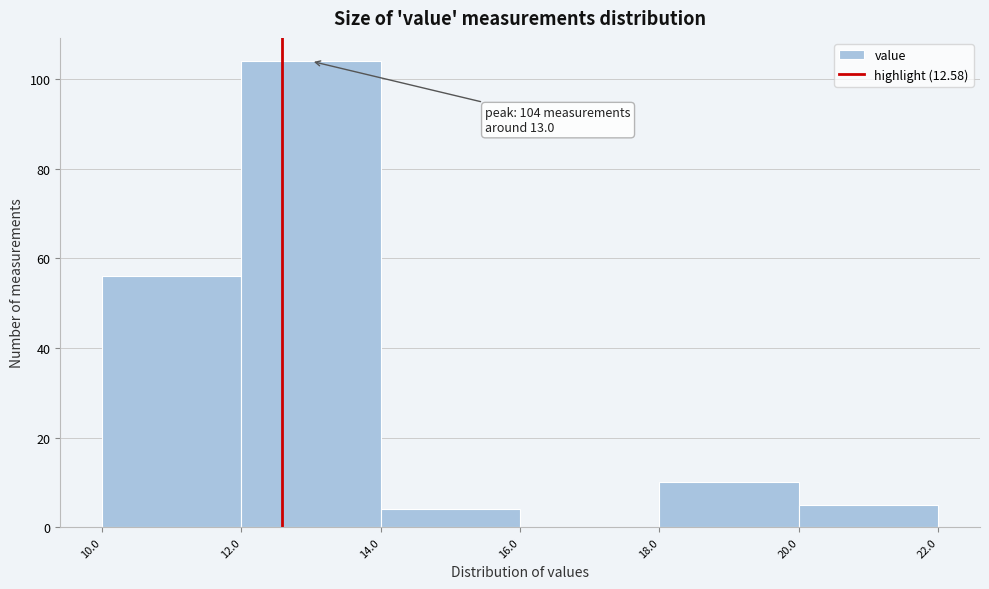

Which range on the x-axis has the tallest bar?

12.0 to 14.0